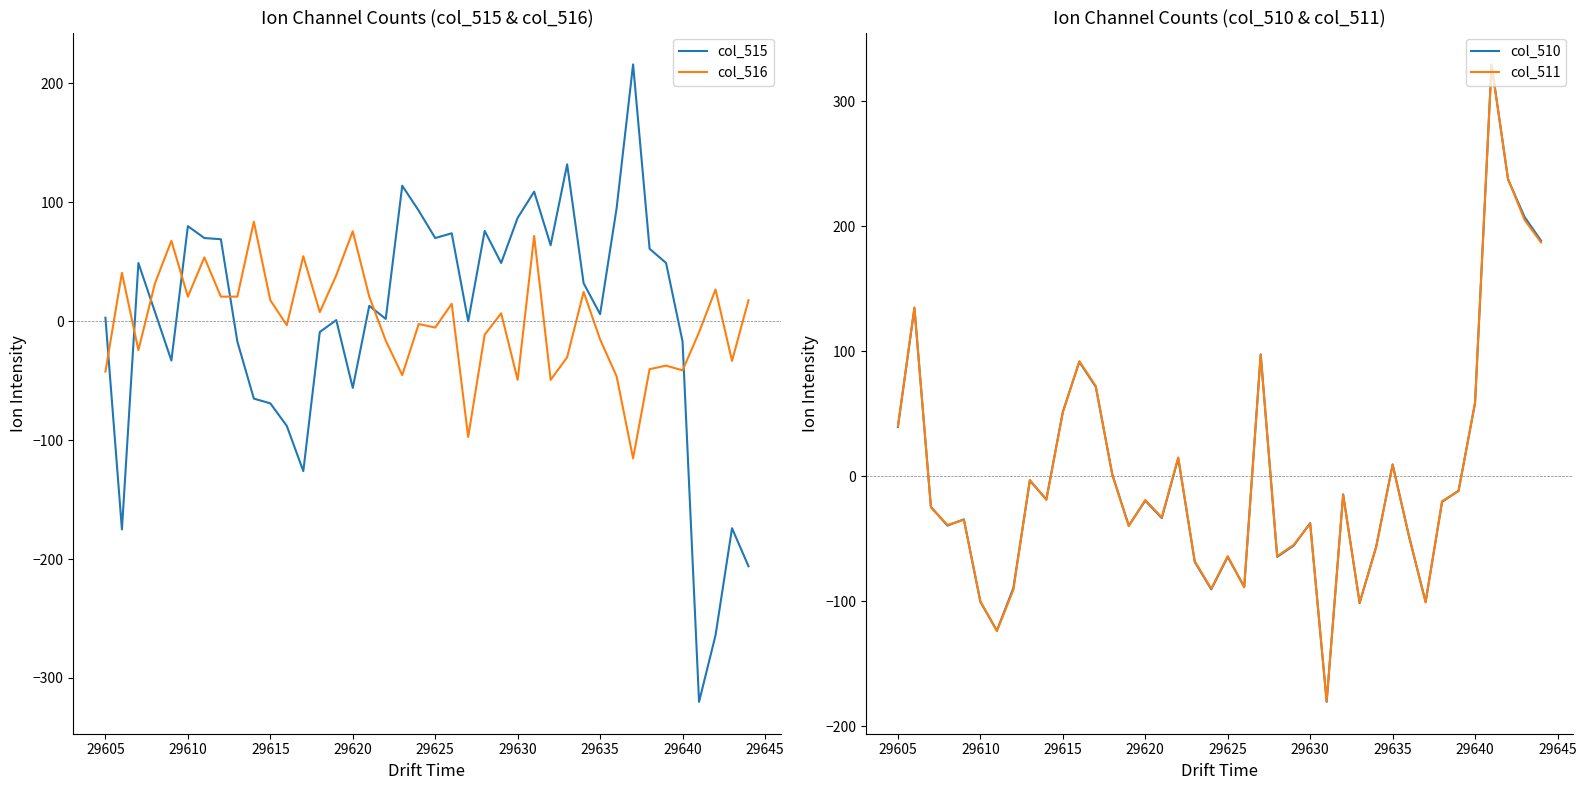

After their last crossing, which series has the higher values: col_515 or col_516?

col_516